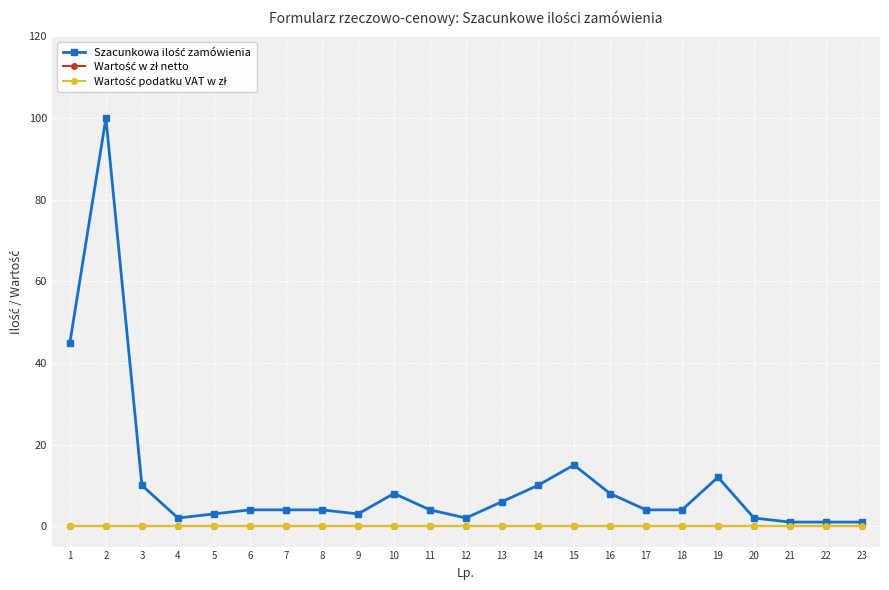

At which category is the sum across all series the highest?

2